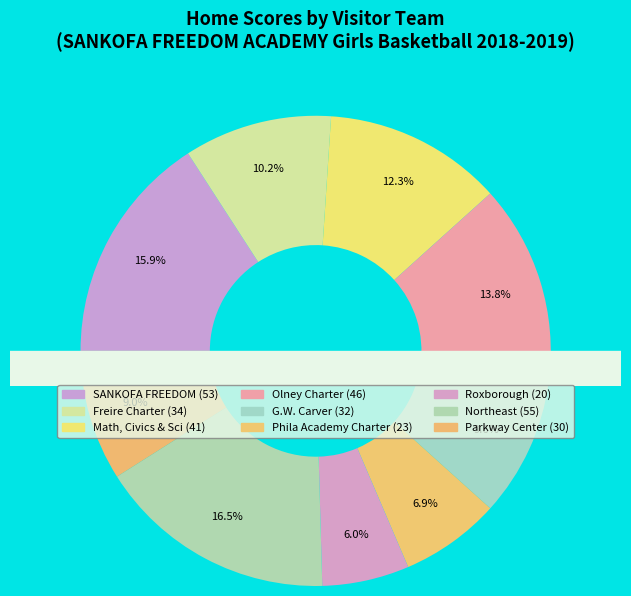

To the nearest percent, what is the difference between the largest and smallest slice percentages?

10%